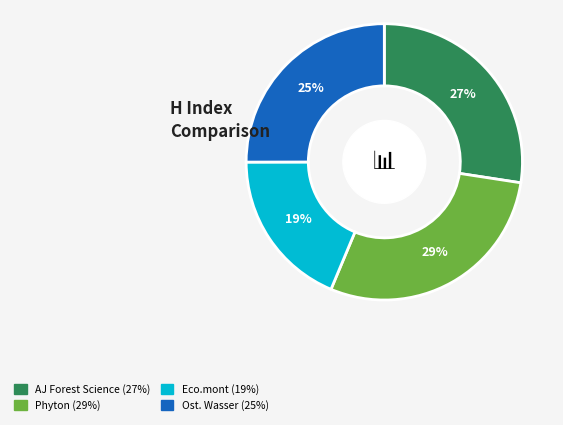

Is there a majority slice in this chart?

No